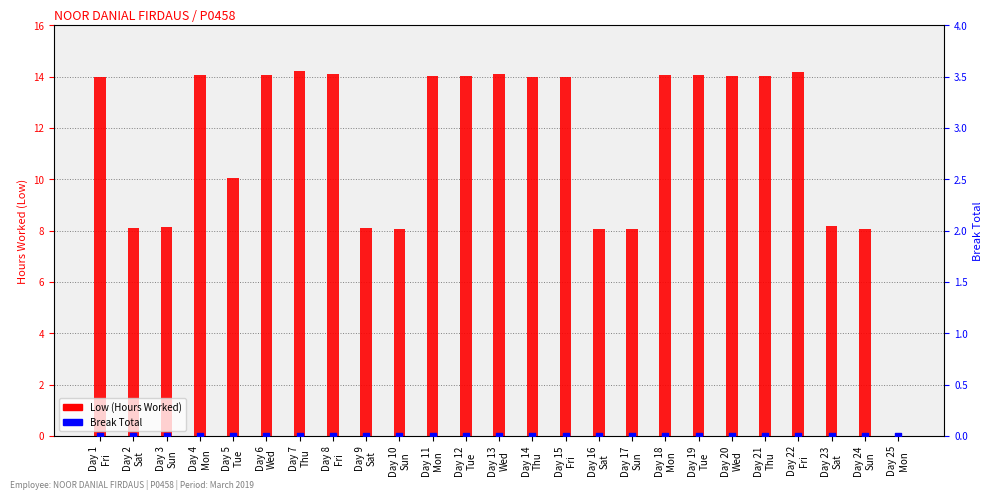

Which series has the largest total across all categories?

Low (Hours Worked)